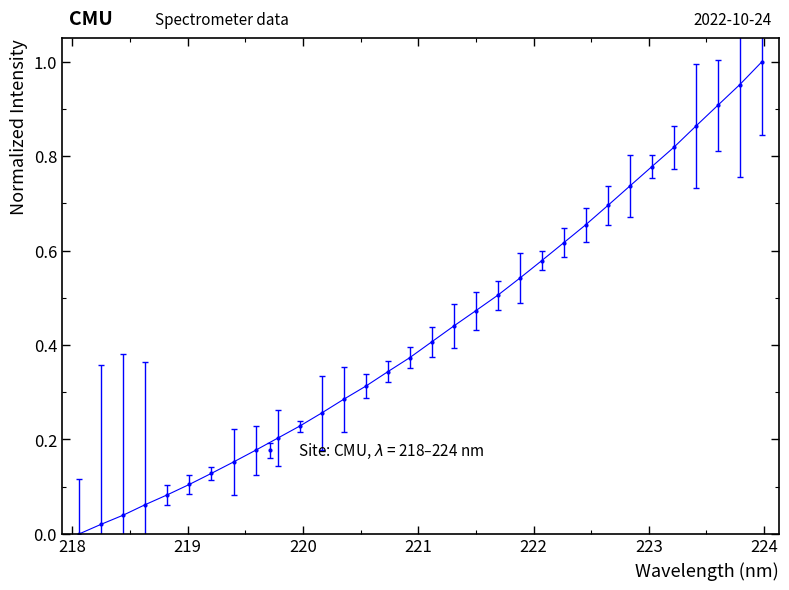

What is the sum of all values?

13.7